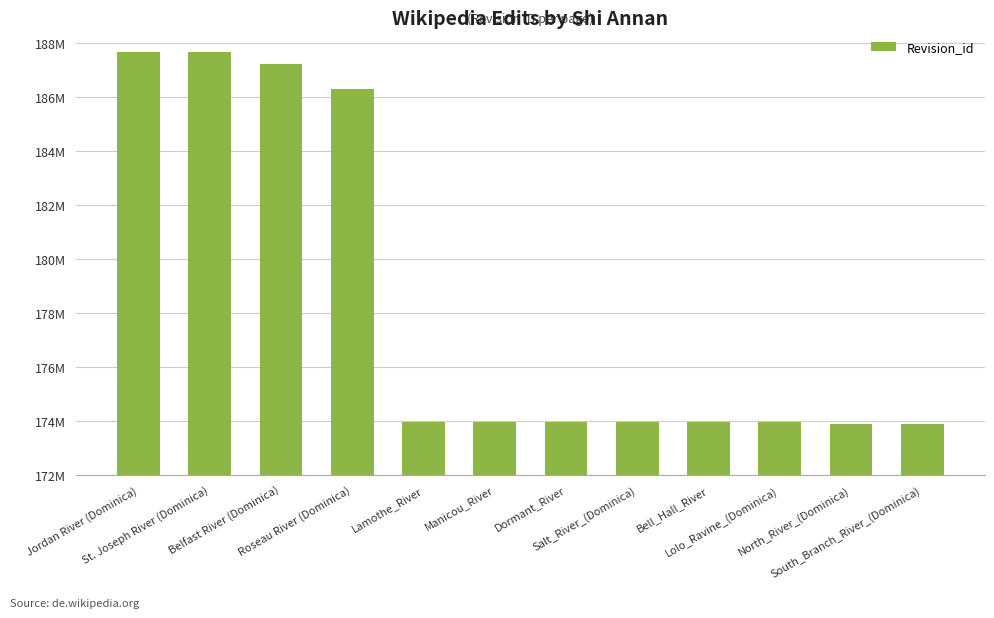

Reading left to right, transcribe all the data shown in this chart.

187.7	187.7	187.2	186.3	174.0	174.0	174.0	174.0	174.0	174.0	173.9	173.9